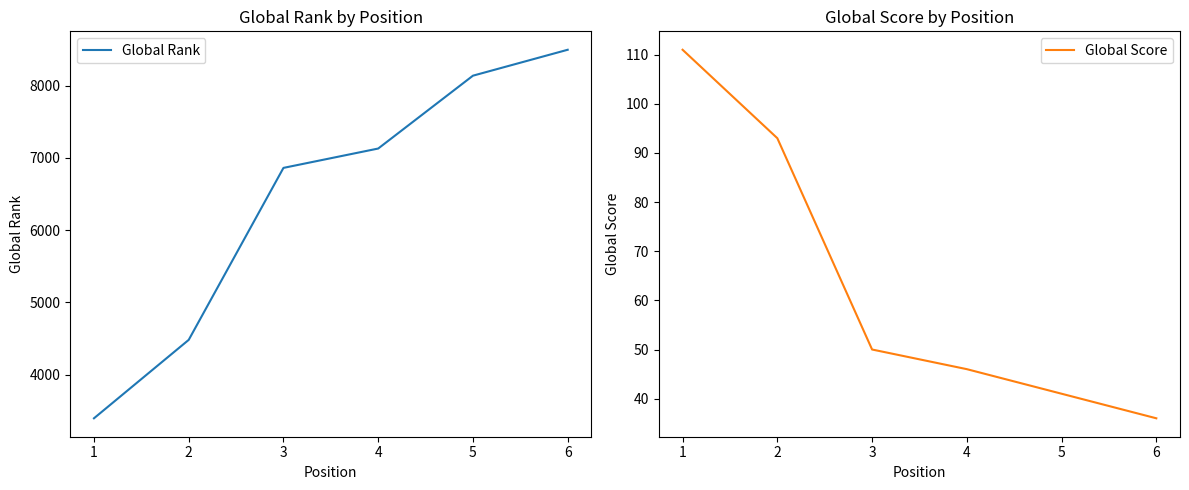

What is the approximate value of Global Rank at 4?

7131